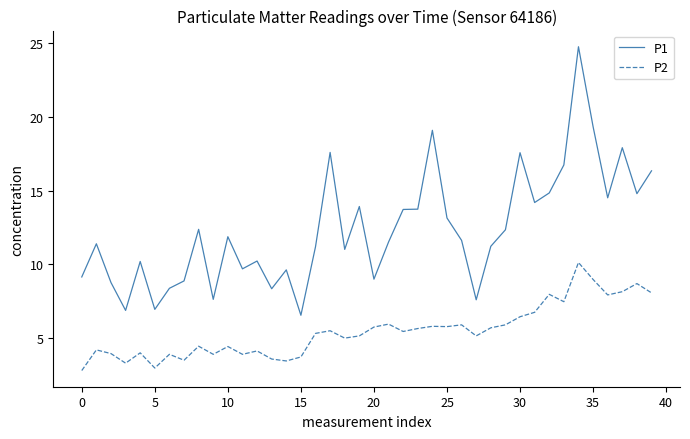

True or false: P2 and P1 intersect in this chart.

False